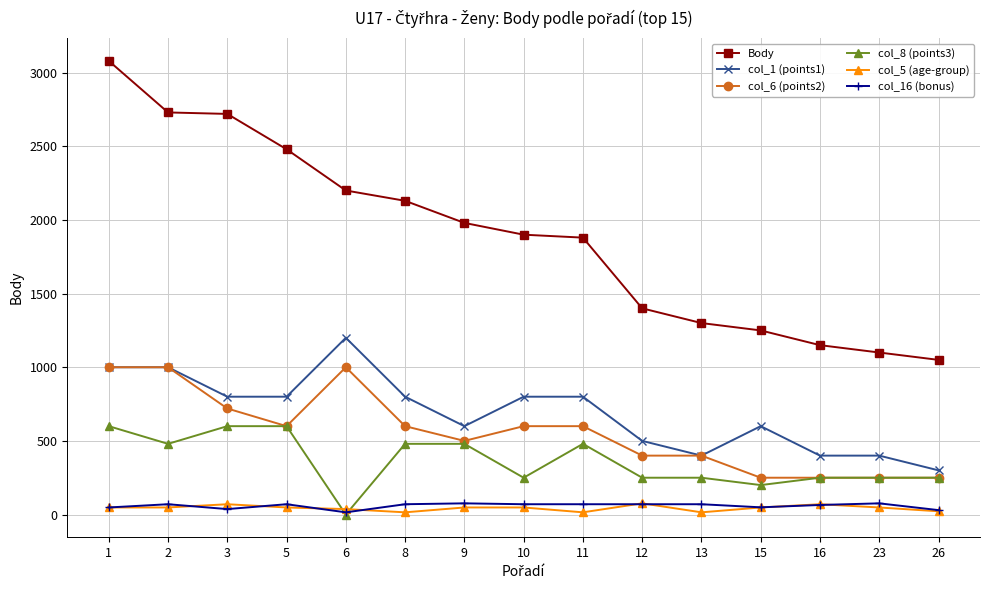

Is it true that col_5 (age-group) equals 15 at 13?

True